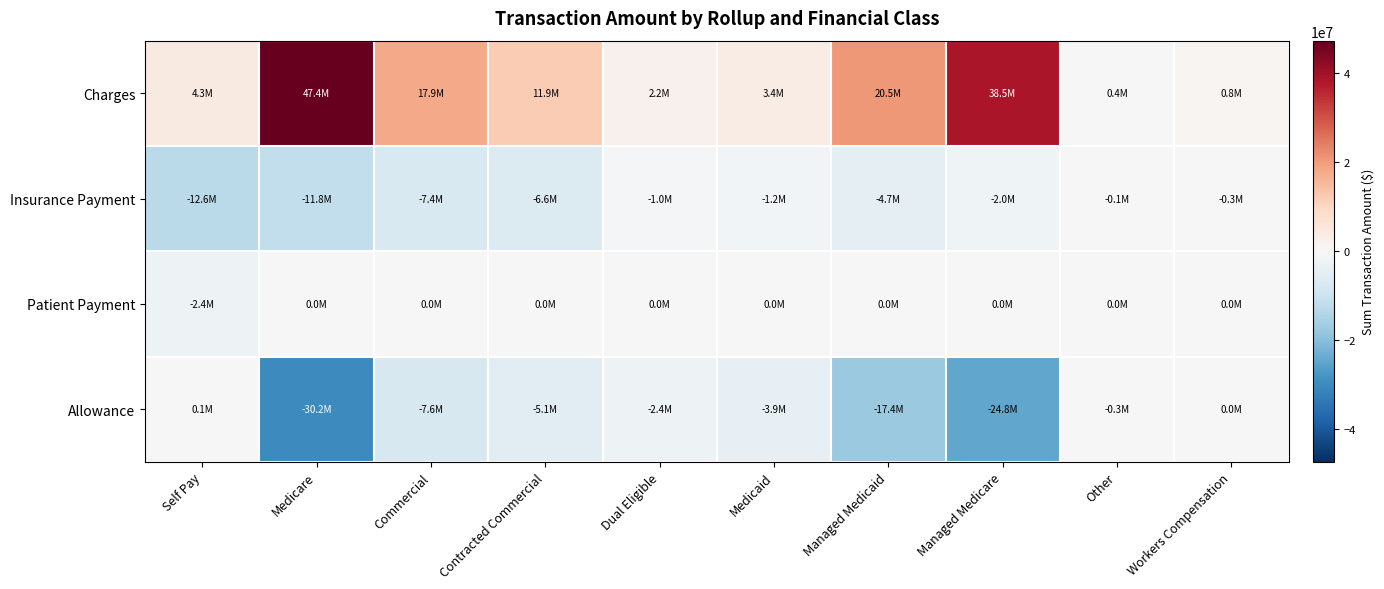

List the series in order of their overall mean, highest first.

Charges, Patient Payment, Insurance Payment, Allowance